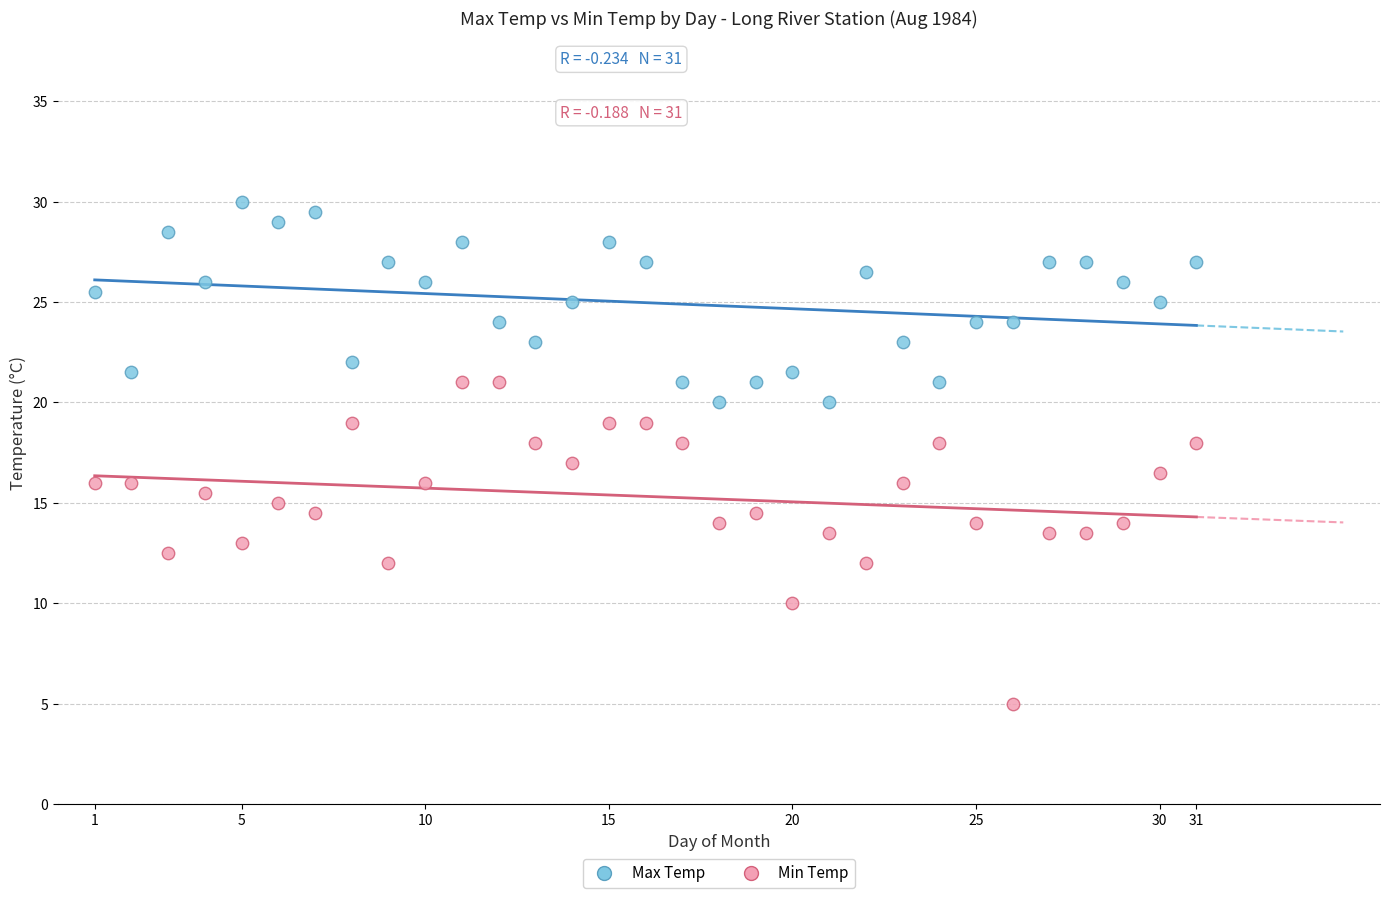

Which series contains the highest Y value?

Max Temp